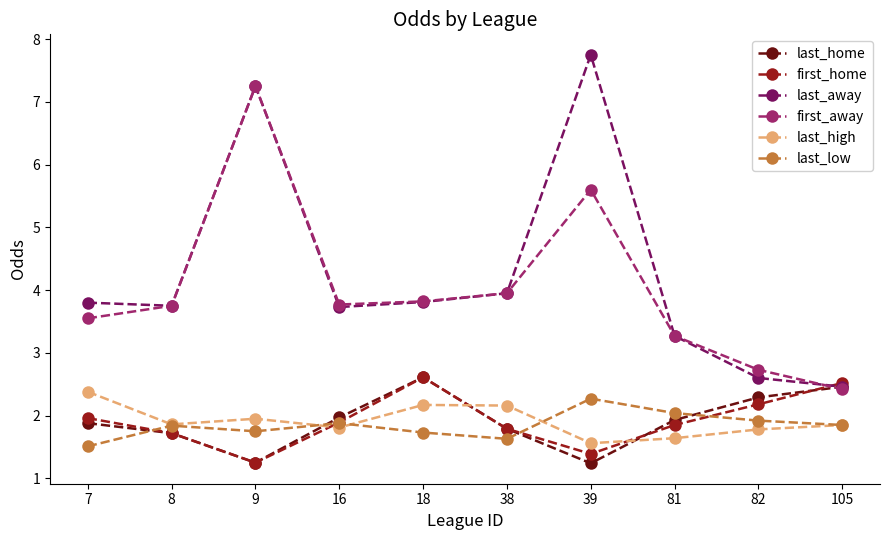

Where does the first_away series first go above 3?

7